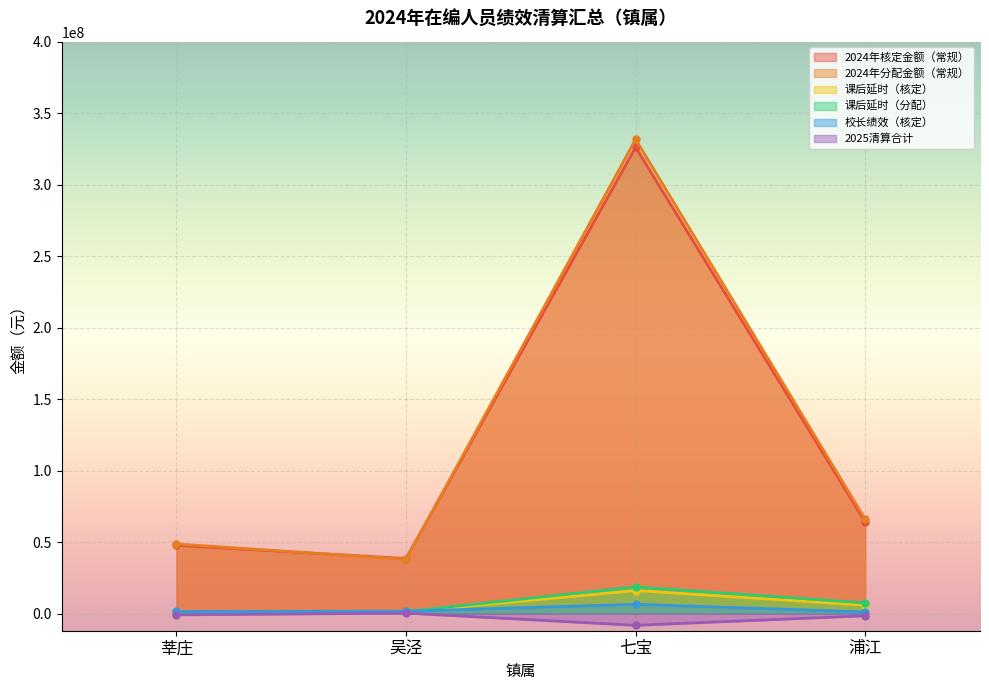

After their last crossing, which series has the higher values: 校长绩效（核定） or 课后延时（分配）?

课后延时（分配）